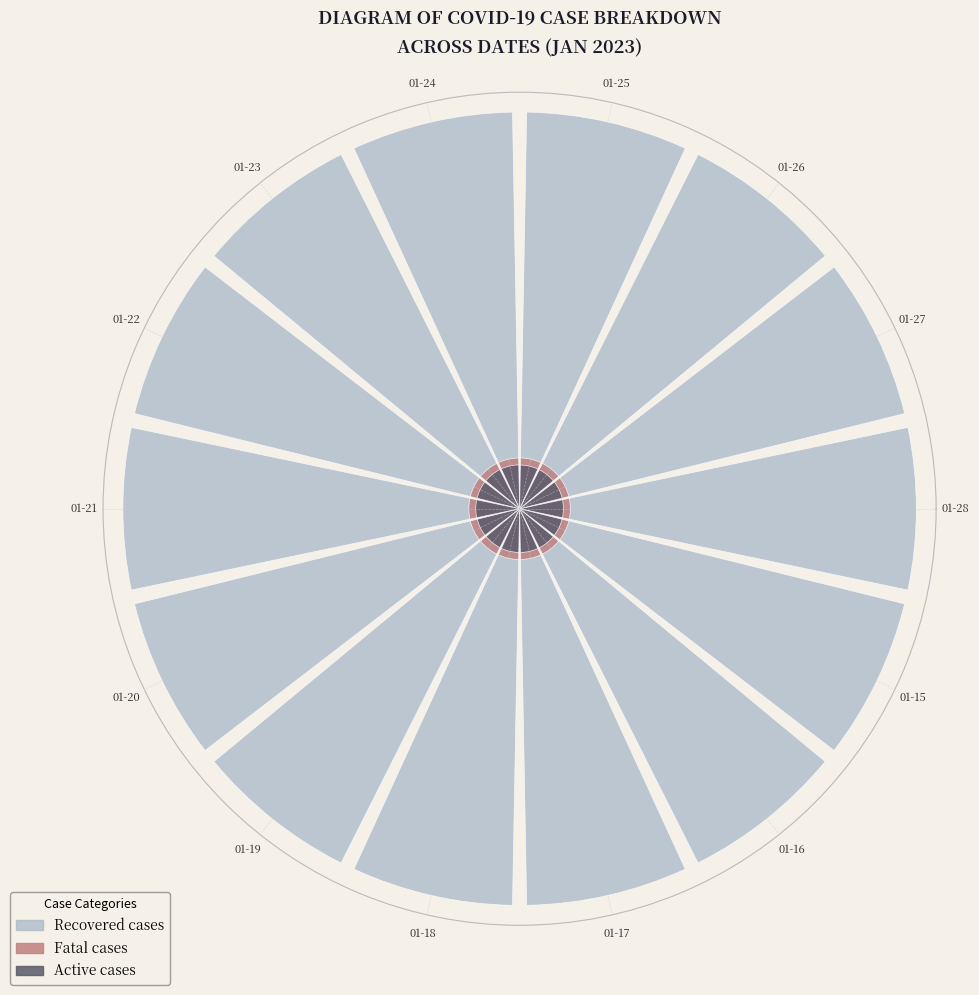

To the nearest percent, what is the average slice percentage?

7%